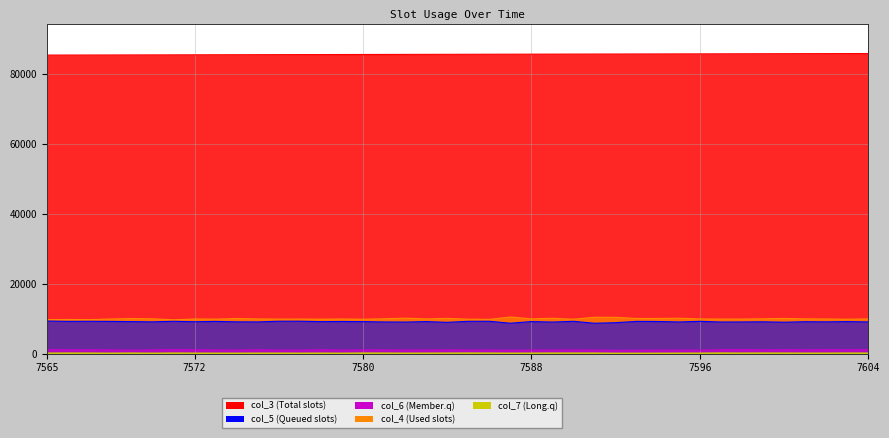

True or false: col_7 has more than 2 points higher than both neighbors.

True